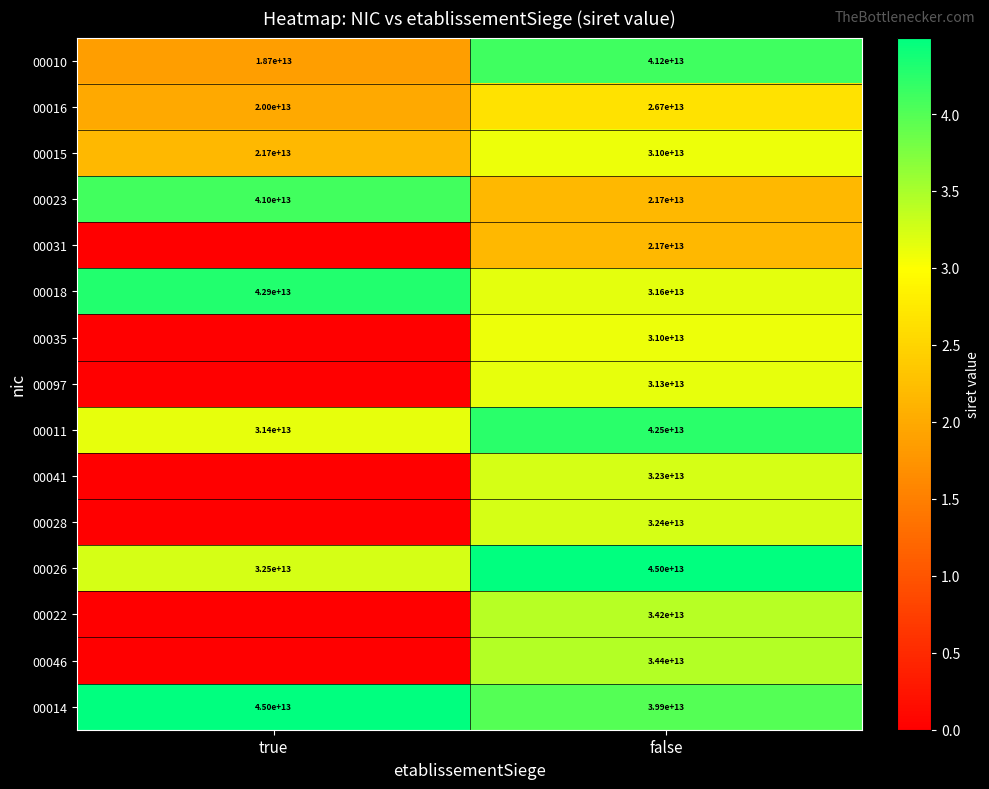

The 00023 series shows 41000000000000 at true. True or false?

True